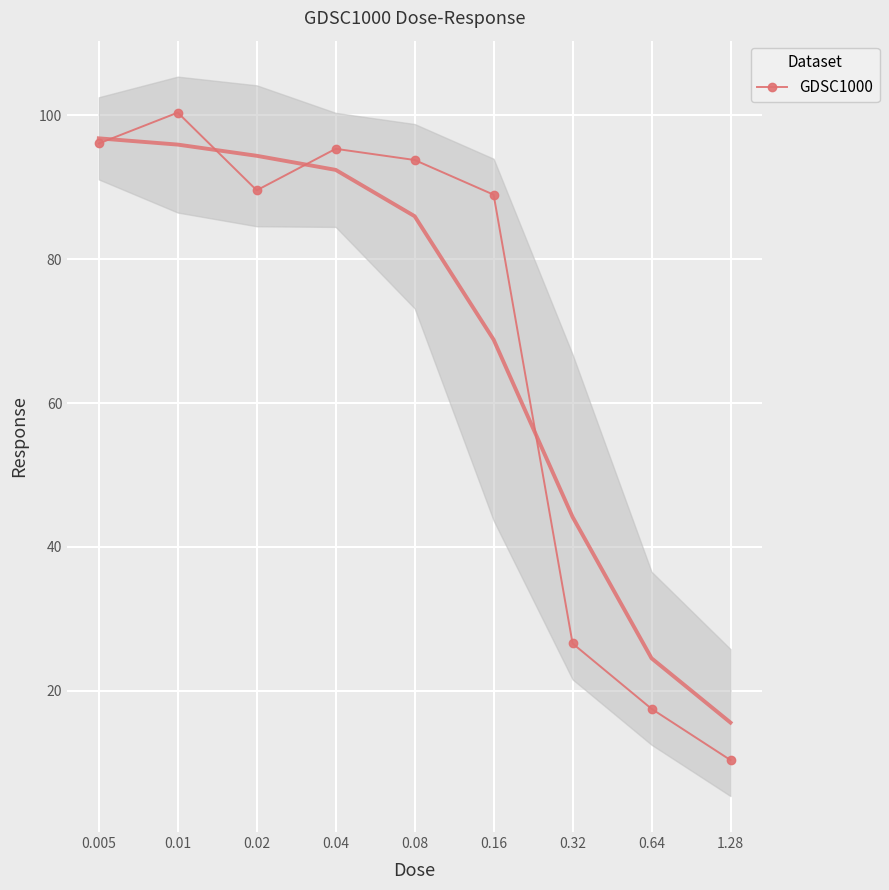

What is the label of the 9th point from the left?

1.28